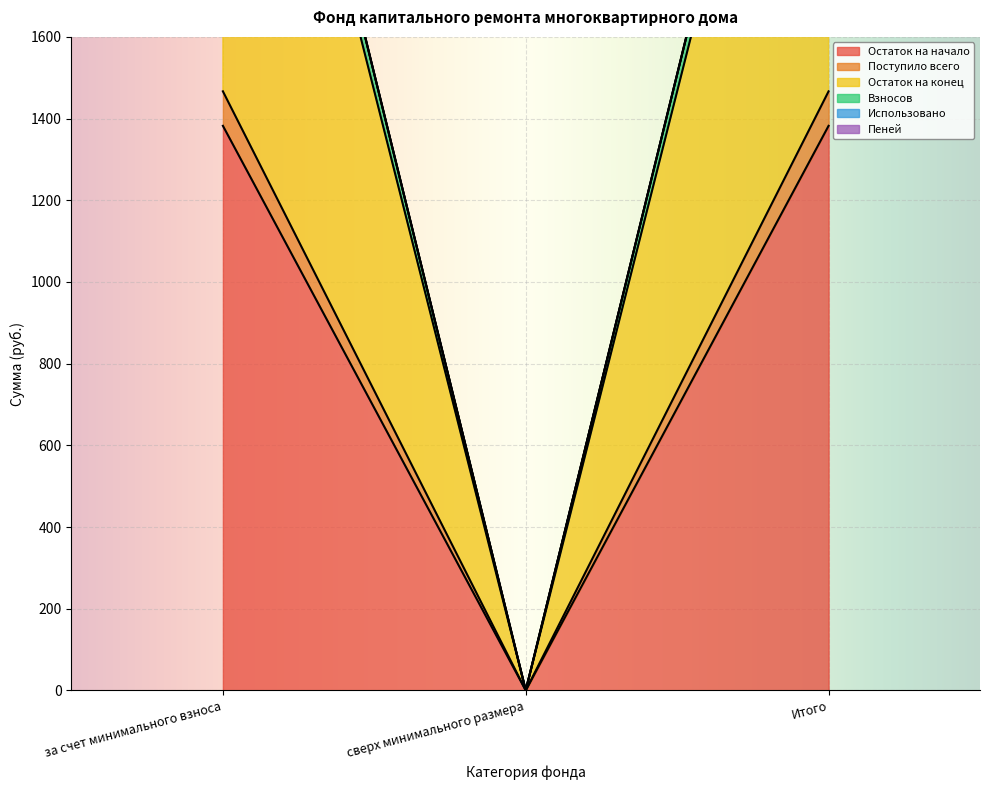

What is the label of the 3rd point from the left?

Итого